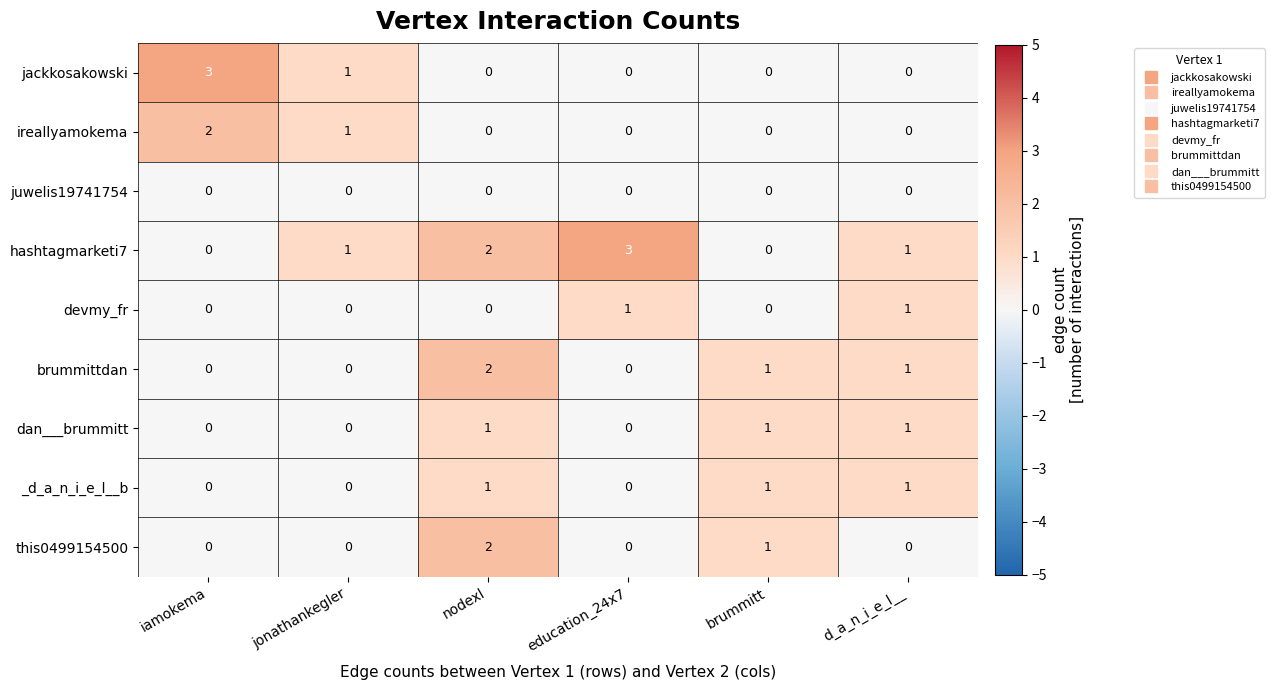

At which category is the sum across all series the highest?

nodexl